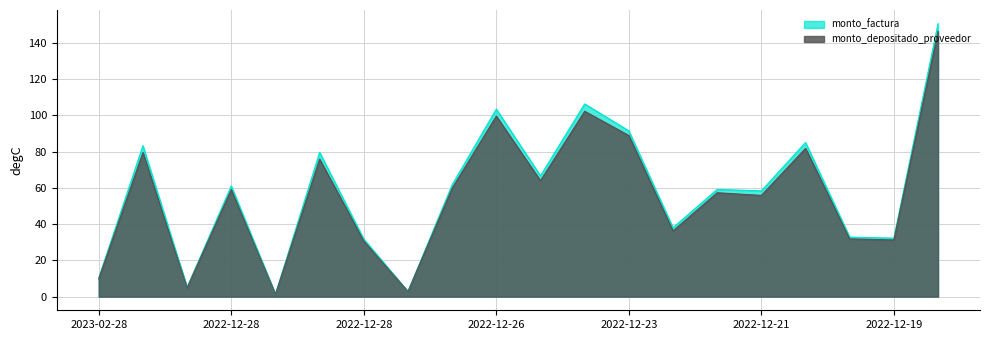

At which label does monto_depositado_proveedor reach its minimum?

2022-12-28